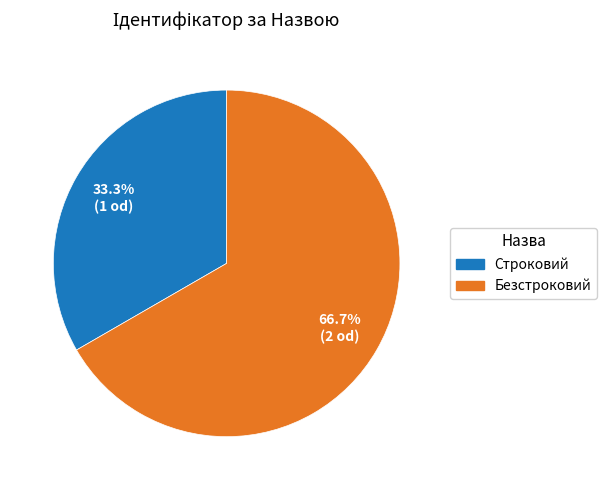

Which slice is the largest?

Безстроковий